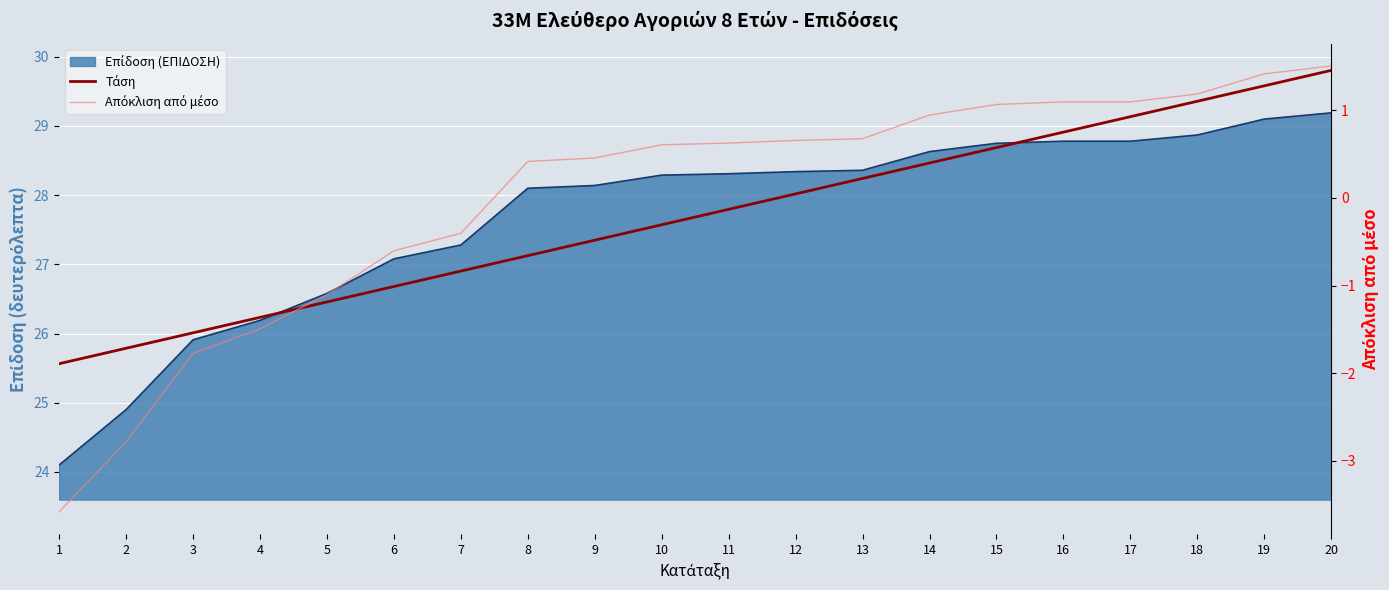

What is the sum of all Τάση values?

553.7